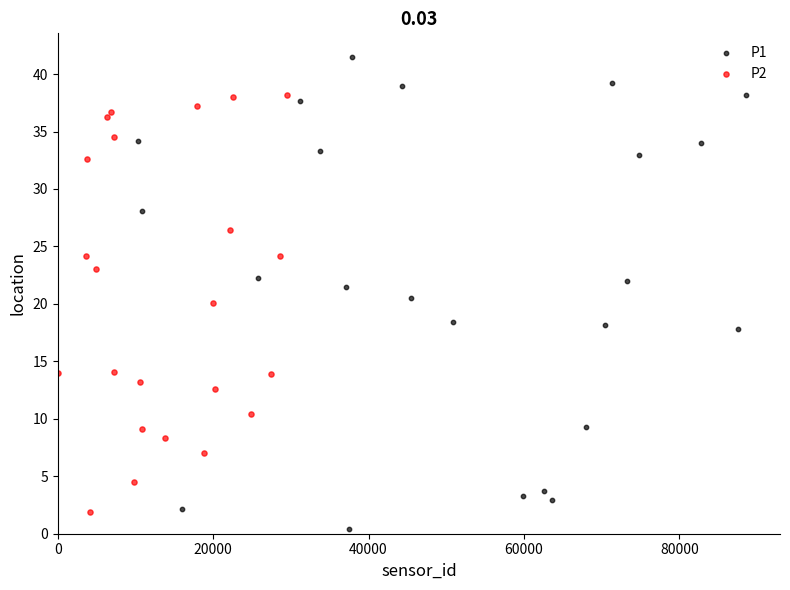

Which series has the widest spread of Y values?

P1